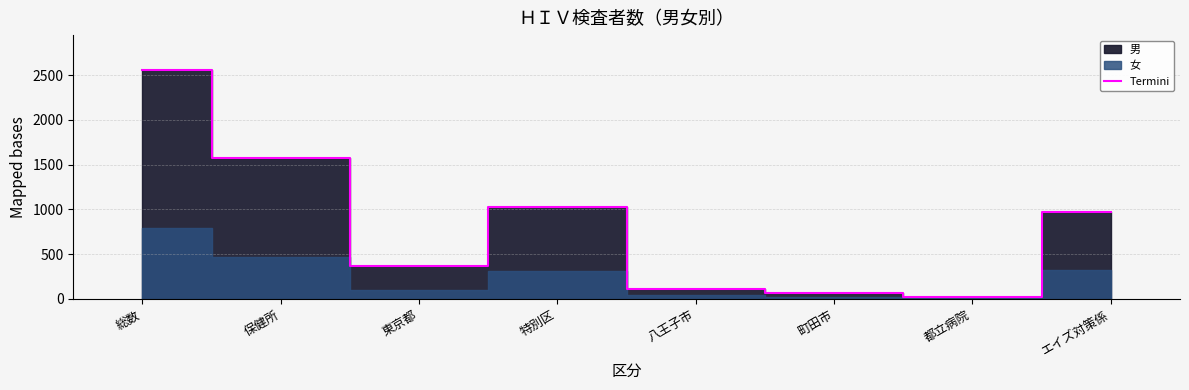

How many values exceed 971?

3